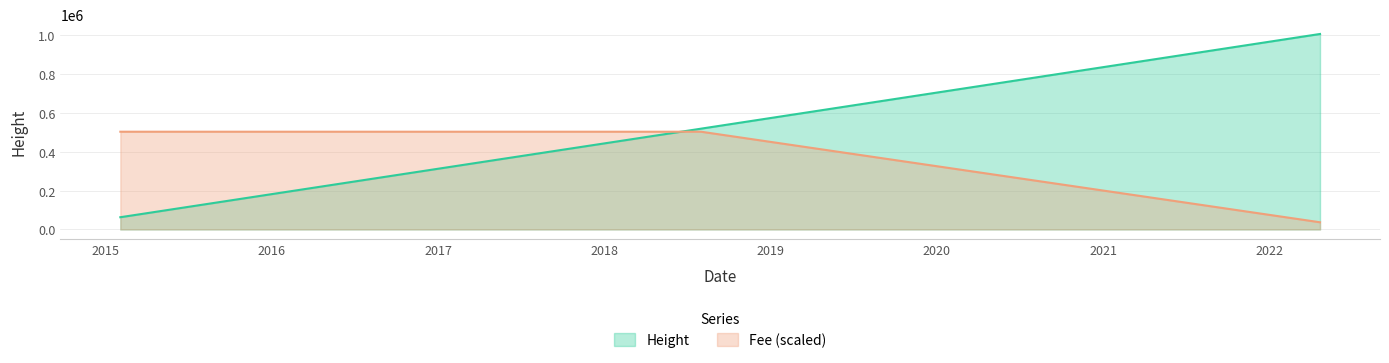

Rank the series by their maximum value, from lowest to highest.

Fee (scaled), Height